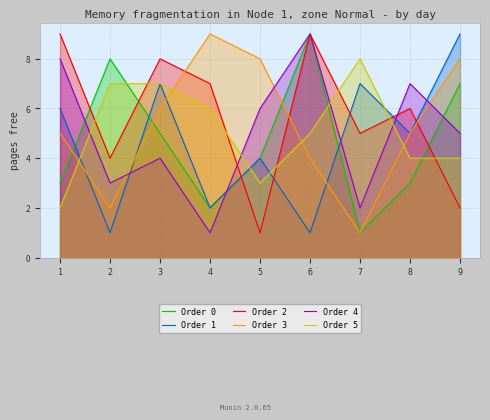

Reading left to right, extract all data points from this chart.

Order 0: 1=3	2=8	3=5	4=2	5=4	6=9	7=1	8=3	9=7
Order 1: 1=6	2=1	3=7	4=2	5=4	6=1	7=7	8=5	9=9
Order 2: 1=9	2=4	3=8	4=7	5=1	6=9	7=5	8=6	9=2
Order 3: 1=5	2=2	3=6	4=9	5=8	6=4	7=1	8=5	9=8
Order 4: 1=8	2=3	3=4	4=1	5=6	6=9	7=2	8=7	9=5
Order 5: 1=2	2=7	3=7	4=6	5=3	6=5	7=8	8=4	9=4